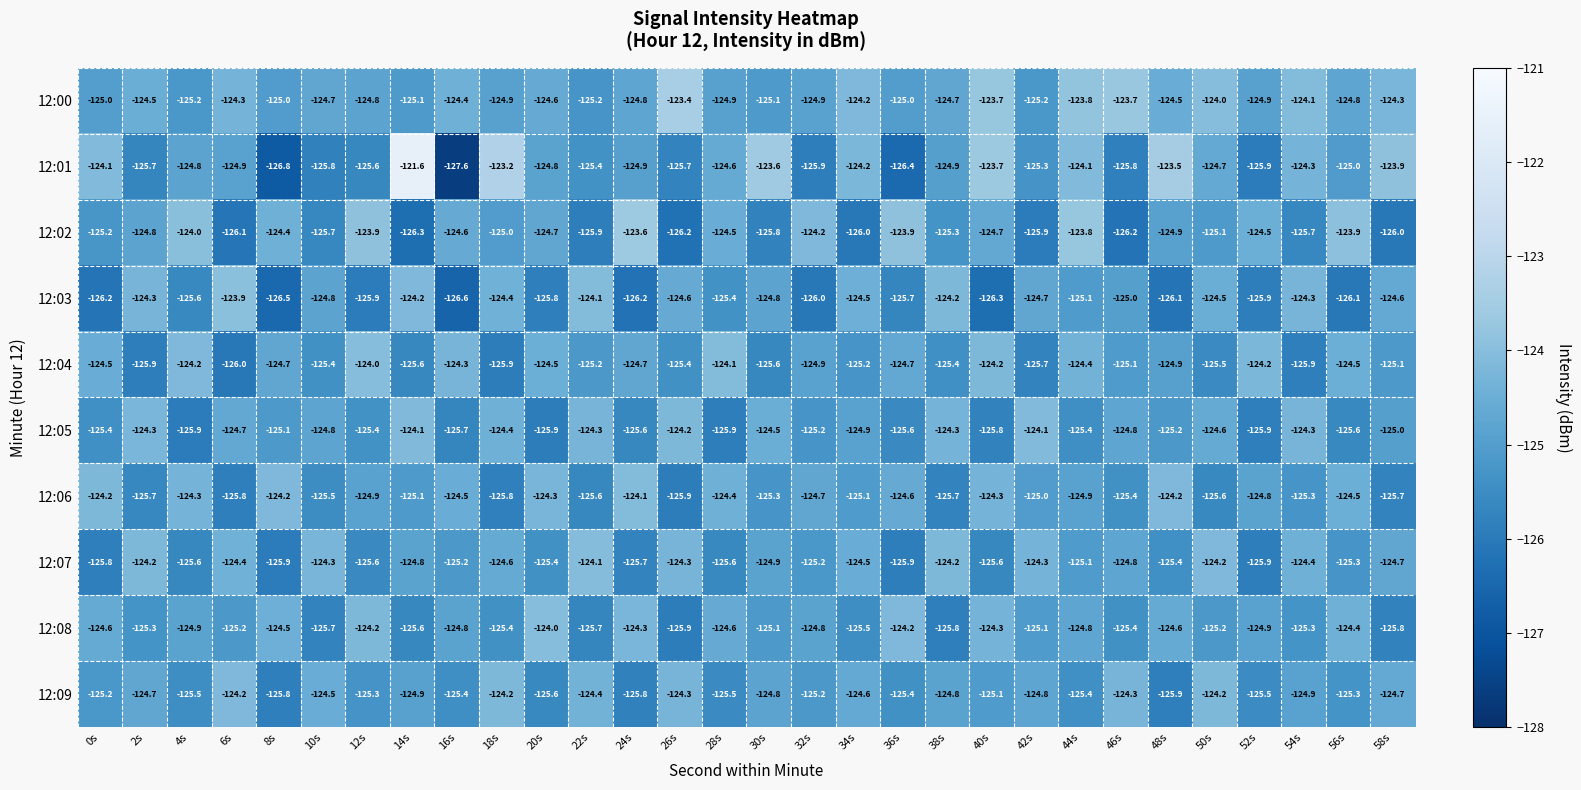

Which series has the largest total across all categories?

12:00